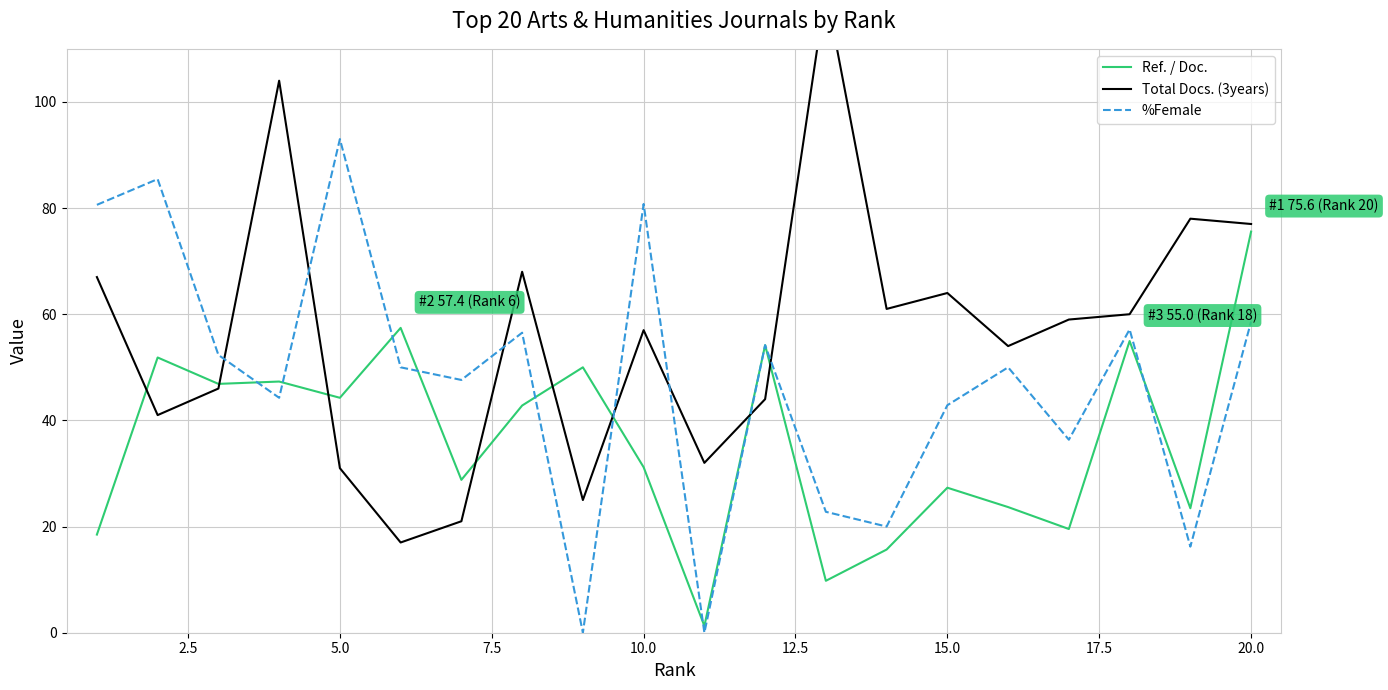

What is the maximum value for Total Docs. (3years)?

121.0